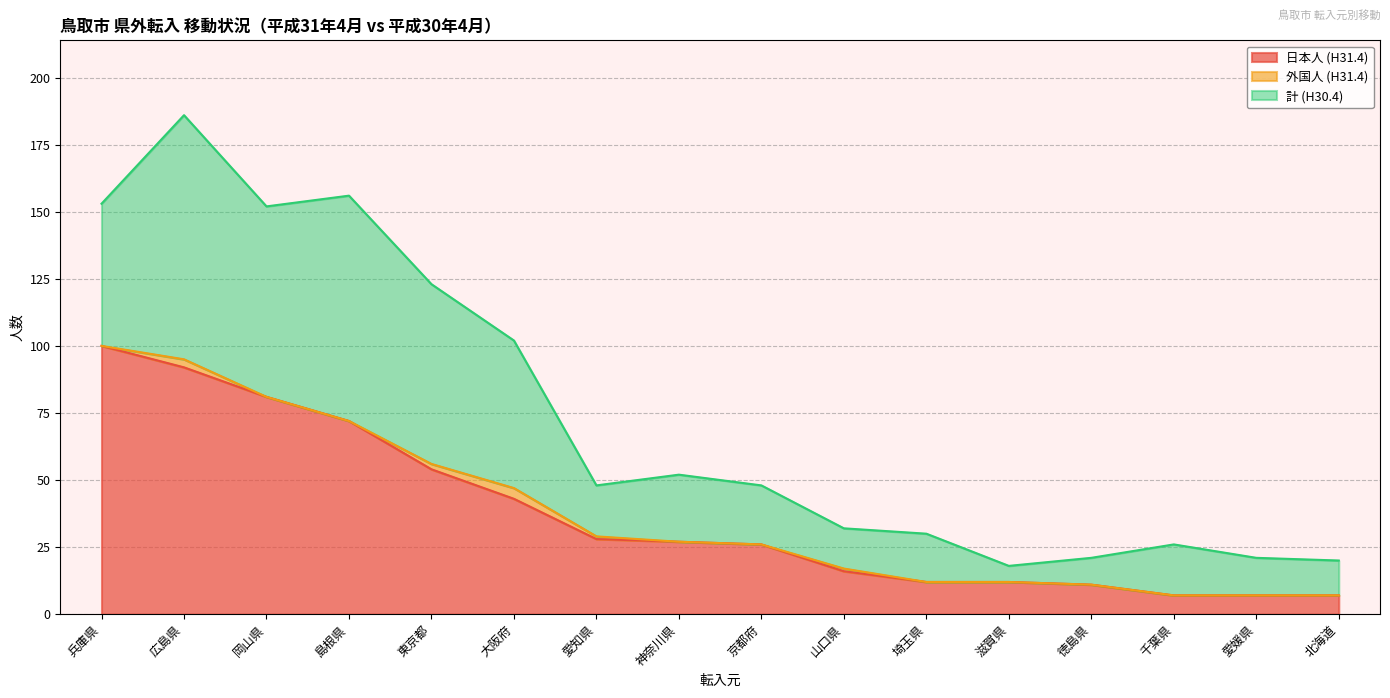

What is the difference between the 外国人 (H31.4) values at 山口県 and 京都府?

1